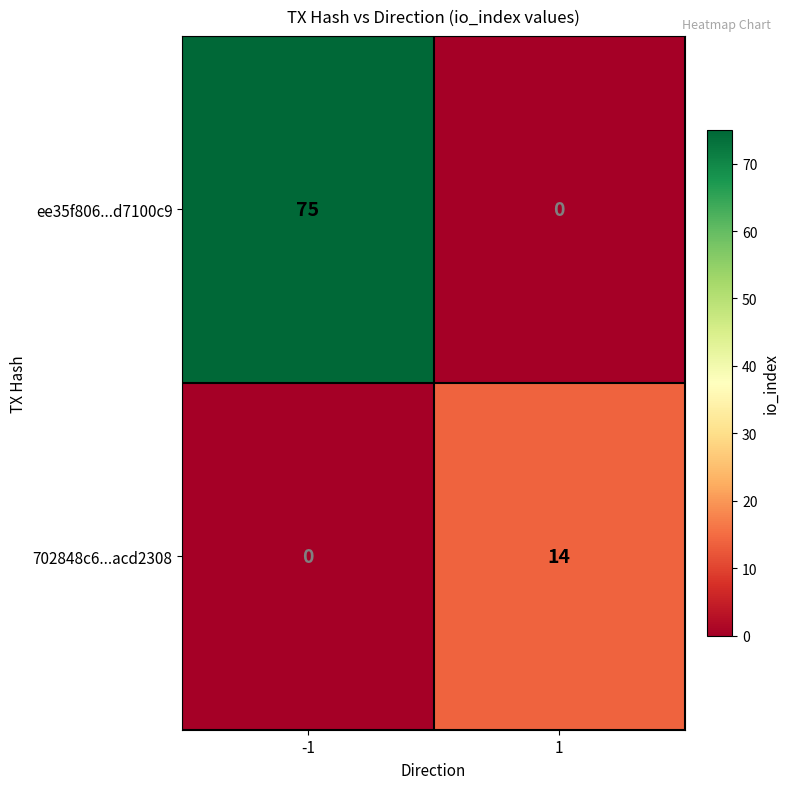

Reading left to right, what are all the values shown in this chart?

ee35f806...d7100c9: -1=75	1=0
702848c6...acd2308: -1=0	1=14